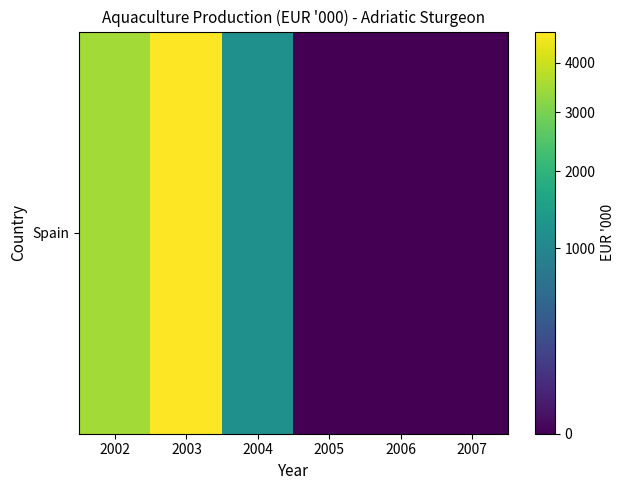

Reading left to right, transcribe all the data shown in this chart.

3490	4700	1175	0	0	0